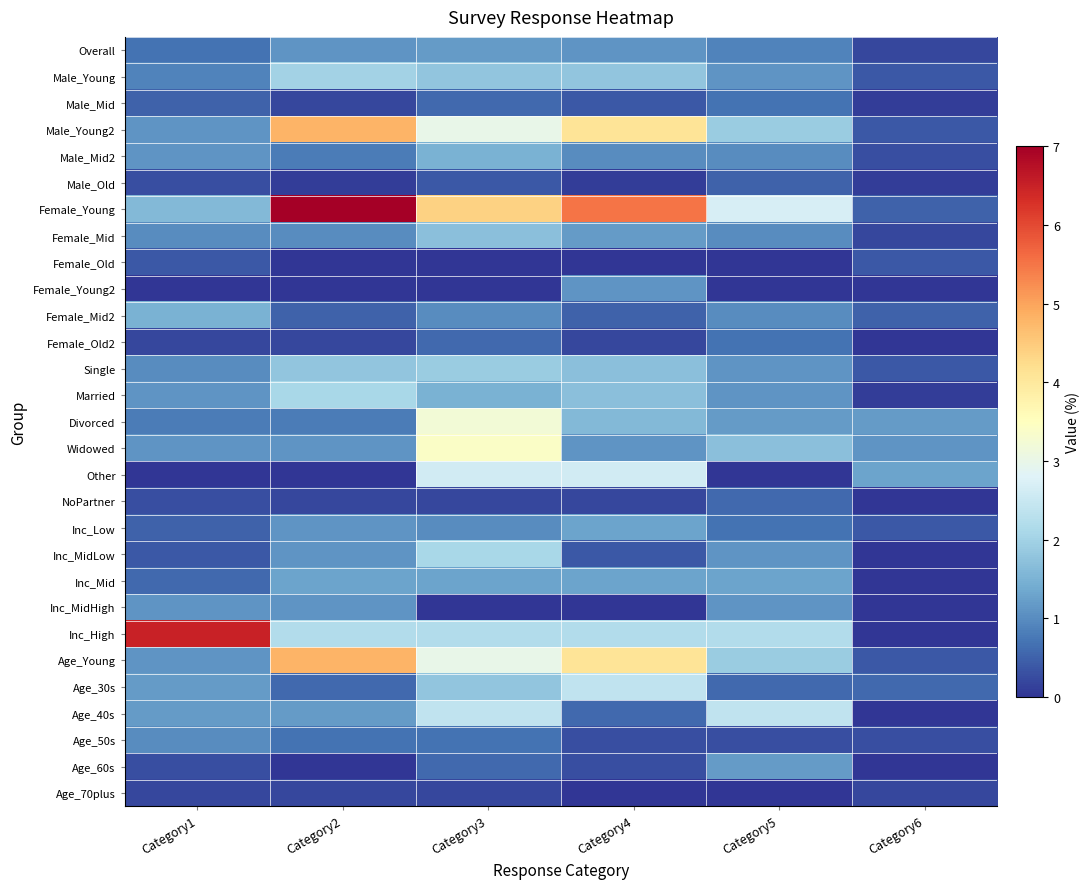

Reading left to right, list all the values displayed in this chart.

Overall: Category1=0.7	Category2=1.1	Category3=1.2	Category4=1.1	Category5=0.9	Category6=0.2
Male_Young: Category1=0.9	Category2=2.0	Category3=1.8	Category4=1.8	Category5=1.1	Category6=0.4
Male_Mid: Category1=0.5	Category2=0.2	Category3=0.6	Category4=0.4	Category5=0.7	Category6=0.1
Male_Young2: Category1=1.1	Category2=4.8	Category3=3.0	Category4=4.1	Category5=1.9	Category6=0.4
Male_Mid2: Category1=1.1	Category2=0.8	Category3=1.5	Category4=1.0	Category5=1.0	Category6=0.3
Male_Old: Category1=0.3	Category2=0.1	Category3=0.4	Category4=0.1	Category5=0.5	Category6=0.1
Female_Young: Category1=1.6	Category2=7.1	Category3=4.4	Category4=5.5	Category5=2.7	Category6=0.5
Female_Mid: Category1=1.0	Category2=1.0	Category3=1.7	Category4=1.2	Category5=1.0	Category6=0.2
Female_Old: Category1=0.4	Category2=0.0	Category3=0.0	Category4=0.0	Category5=0.0	Category6=0.4
Female_Young2: Category1=0.0	Category2=0.0	Category3=0.0	Category4=1.1	Category5=0.0	Category6=0.0
Female_Mid2: Category1=1.5	Category2=0.5	Category3=1.0	Category4=0.5	Category5=1.0	Category6=0.5
Female_Old2: Category1=0.2	Category2=0.2	Category3=0.6	Category4=0.2	Category5=0.7	Category6=0.0
Single: Category1=1.0	Category2=1.8	Category3=1.9	Category4=1.7	Category5=1.1	Category6=0.4
Married: Category1=1.1	Category2=2.1	Category3=1.5	Category4=1.7	Category5=1.1	Category6=0.1
Divorced: Category1=0.8	Category2=0.8	Category3=3.2	Category4=1.6	Category5=1.2	Category6=1.2
Widowed: Category1=1.1	Category2=1.1	Category3=3.4	Category4=1.1	Category5=1.7	Category6=1.1
Other: Category1=0.0	Category2=0.0	Category3=2.6	Category4=2.6	Category5=0.0	Category6=1.3
NoPartner: Category1=0.3	Category2=0.2	Category3=0.2	Category4=0.2	Category5=0.6	Category6=0.0
Inc_Low: Category1=0.5	Category2=1.1	Category3=1.0	Category4=1.3	Category5=0.7	Category6=0.4
Inc_MidLow: Category1=0.4	Category2=1.1	Category3=2.1	Category4=0.4	Category5=1.1	Category6=0.0
Inc_Mid: Category1=0.6	Category2=1.3	Category3=1.3	Category4=1.3	Category5=1.3	Category6=0.0
Inc_MidHigh: Category1=1.1	Category2=1.1	Category3=0.0	Category4=0.0	Category5=1.1	Category6=0.0
Inc_High: Category1=6.5	Category2=2.2	Category3=2.2	Category4=2.2	Category5=2.2	Category6=0.0
Age_Young: Category1=1.1	Category2=4.8	Category3=3.0	Category4=4.1	Category5=1.9	Category6=0.4
Age_30s: Category1=1.2	Category2=0.6	Category3=1.8	Category4=2.4	Category5=0.6	Category6=0.6
Age_40s: Category1=1.2	Category2=1.2	Category3=2.4	Category4=0.6	Category5=2.4	Category6=0.0
Age_50s: Category1=1.0	Category2=0.7	Category3=0.7	Category4=0.3	Category5=0.3	Category6=0.3
Age_60s: Category1=0.3	Category2=0.0	Category3=0.6	Category4=0.3	Category5=1.2	Category6=0.0
Age_70plus: Category1=0.2	Category2=0.2	Category3=0.2	Category4=0.0	Category5=0.0	Category6=0.2